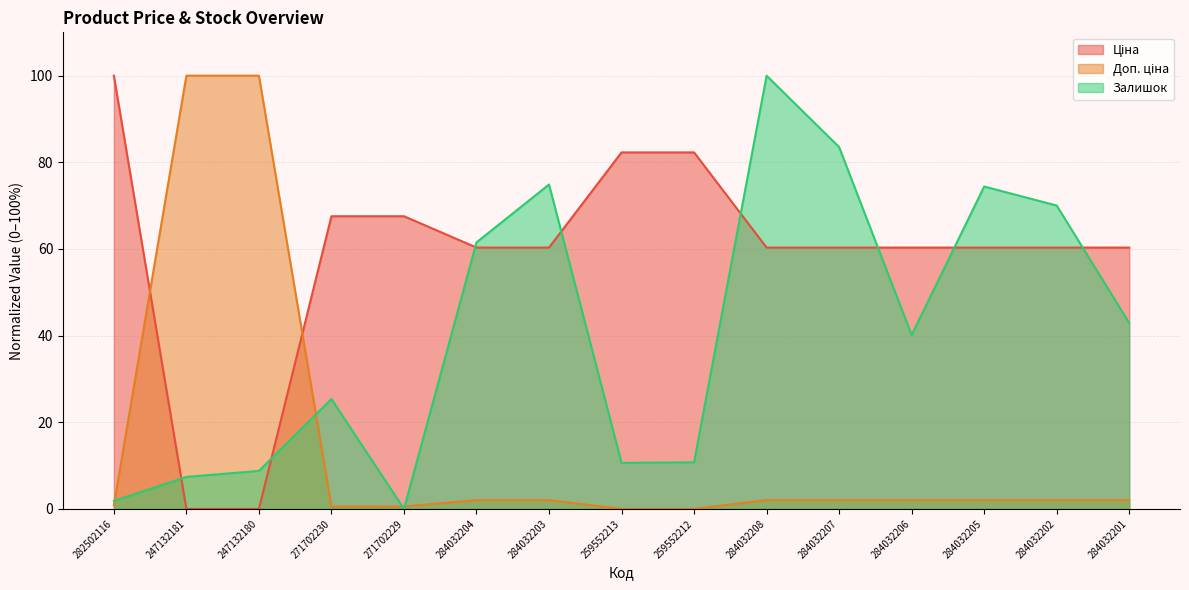

What is the maximum value shown in the chart?

100.0